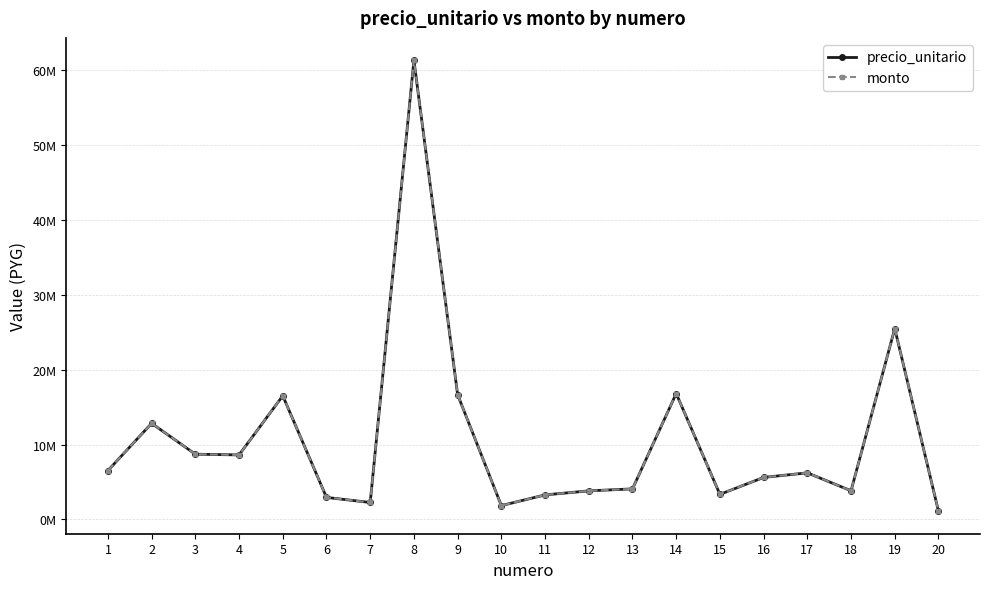

Does the chart have visible grid lines?

Yes